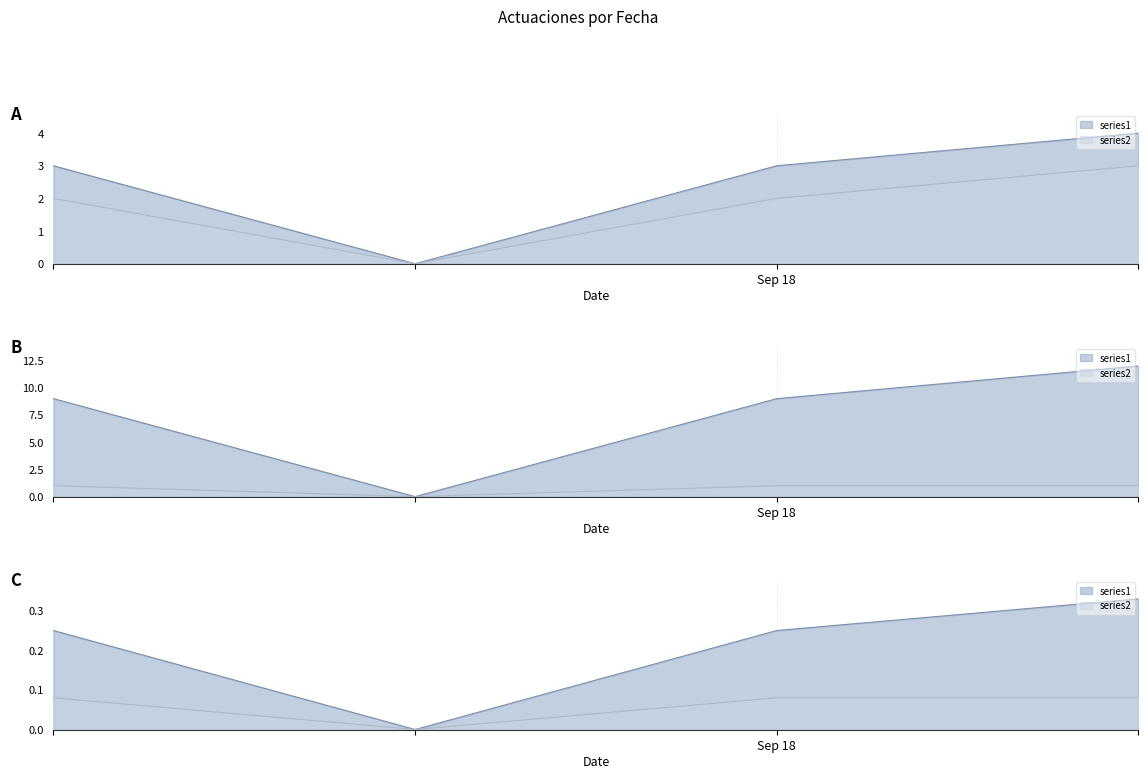

What is the sum of all PROCESO_ID values?

30.0